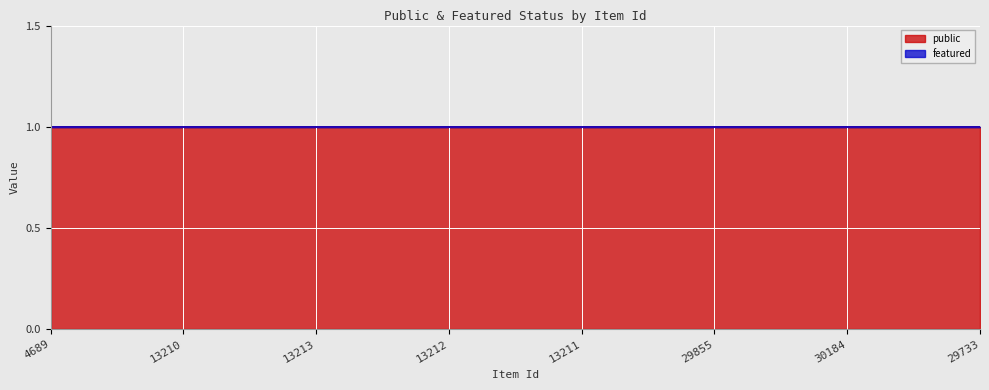

How many categories are shown in the chart?

8